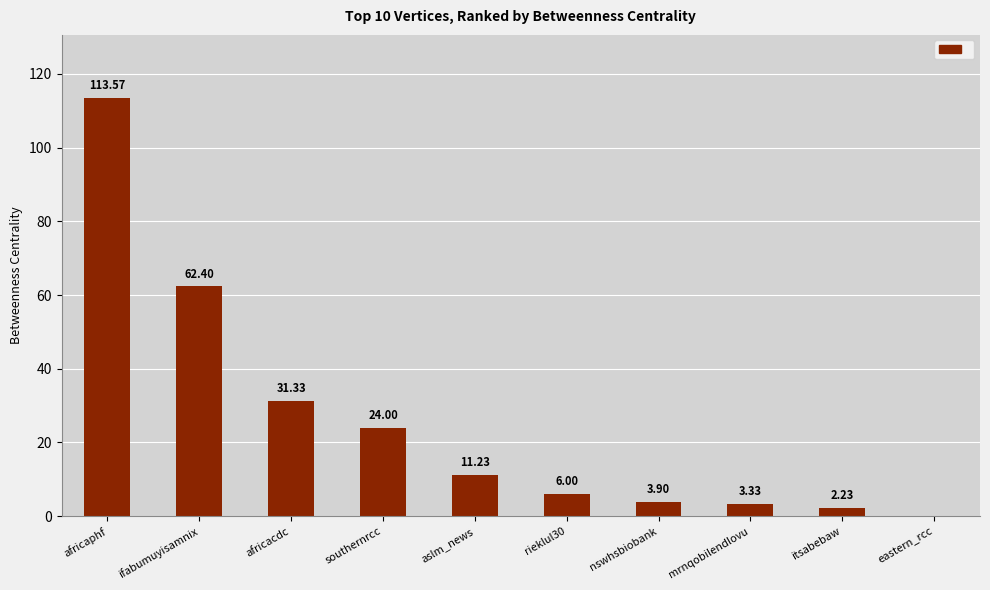

What is the sum of all values?

258.0